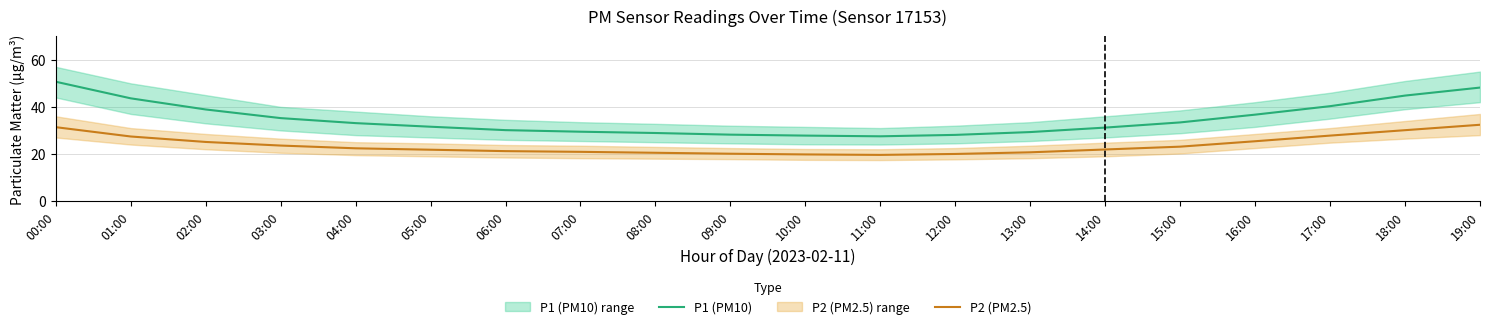

Which series has the largest total across all categories?

P1 (PM10)